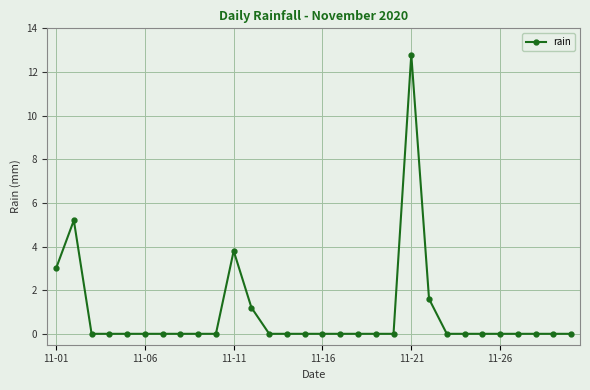

What is the value of the 12th point from the left?

1.2